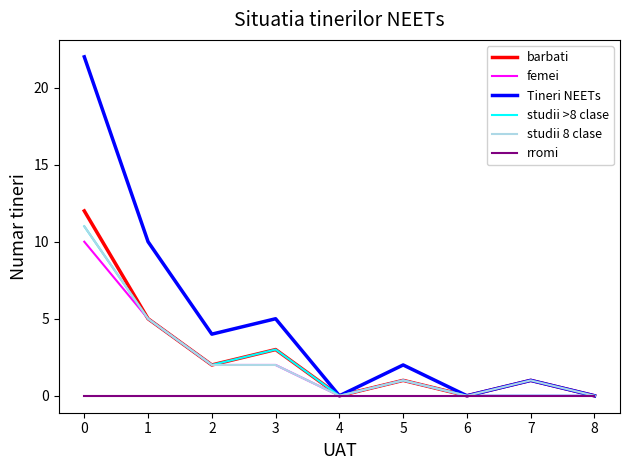

Reading right to left, what are all the values shown in this chart?

barbati: 8=0	7=1	6=0	5=1	4=0	3=3	2=2	1=5	0=12
femei: 8=0	7=0	6=0	5=1	4=0	3=2	2=2	1=5	0=10
Tineri NEETs: 8=0	7=1	6=0	5=2	4=0	3=5	2=4	1=10	0=22
studii >8 clase: 8=0	7=0	6=0	5=1	4=0	3=3	2=2	1=5	0=11
studii 8 clase: 8=0	7=1	6=0	5=1	4=0	3=2	2=2	1=5	0=11
rromi: 8=0	7=0	6=0	5=0	4=0	3=0	2=0	1=0	0=0